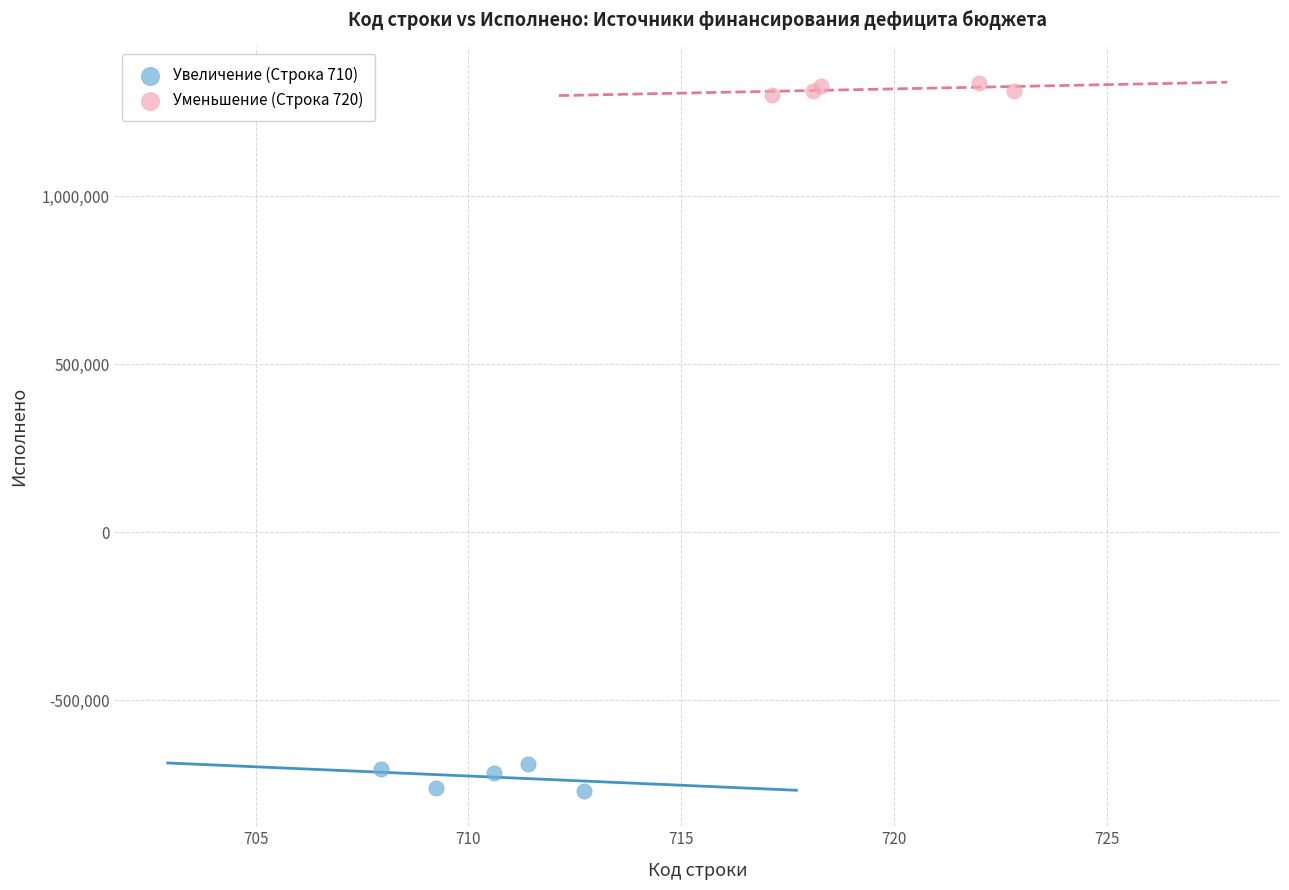

Which series contains the lowest Y value?

Увеличение (Строка 710)